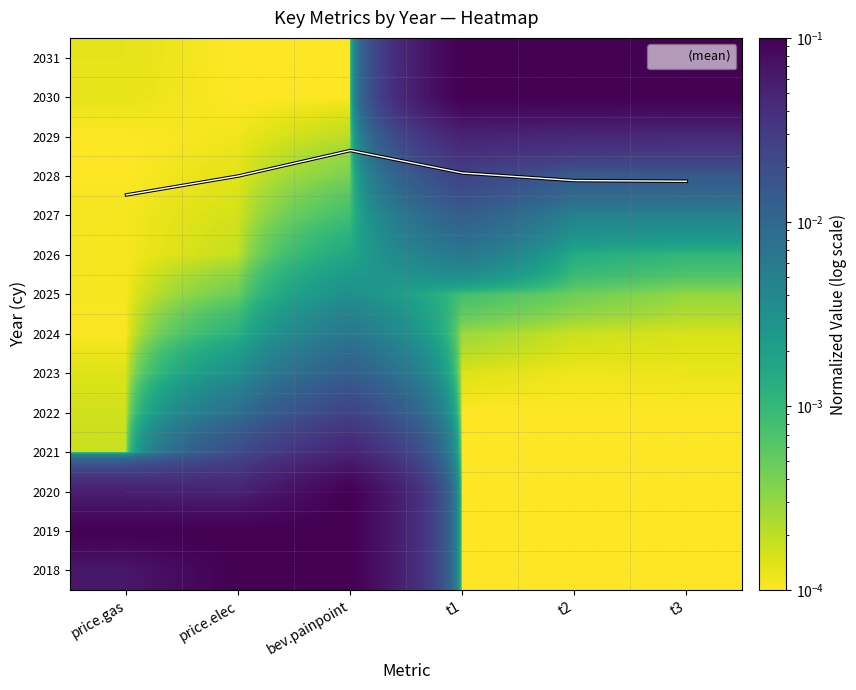

Is it true that 2025 equals 0.0 at price.elec?

False